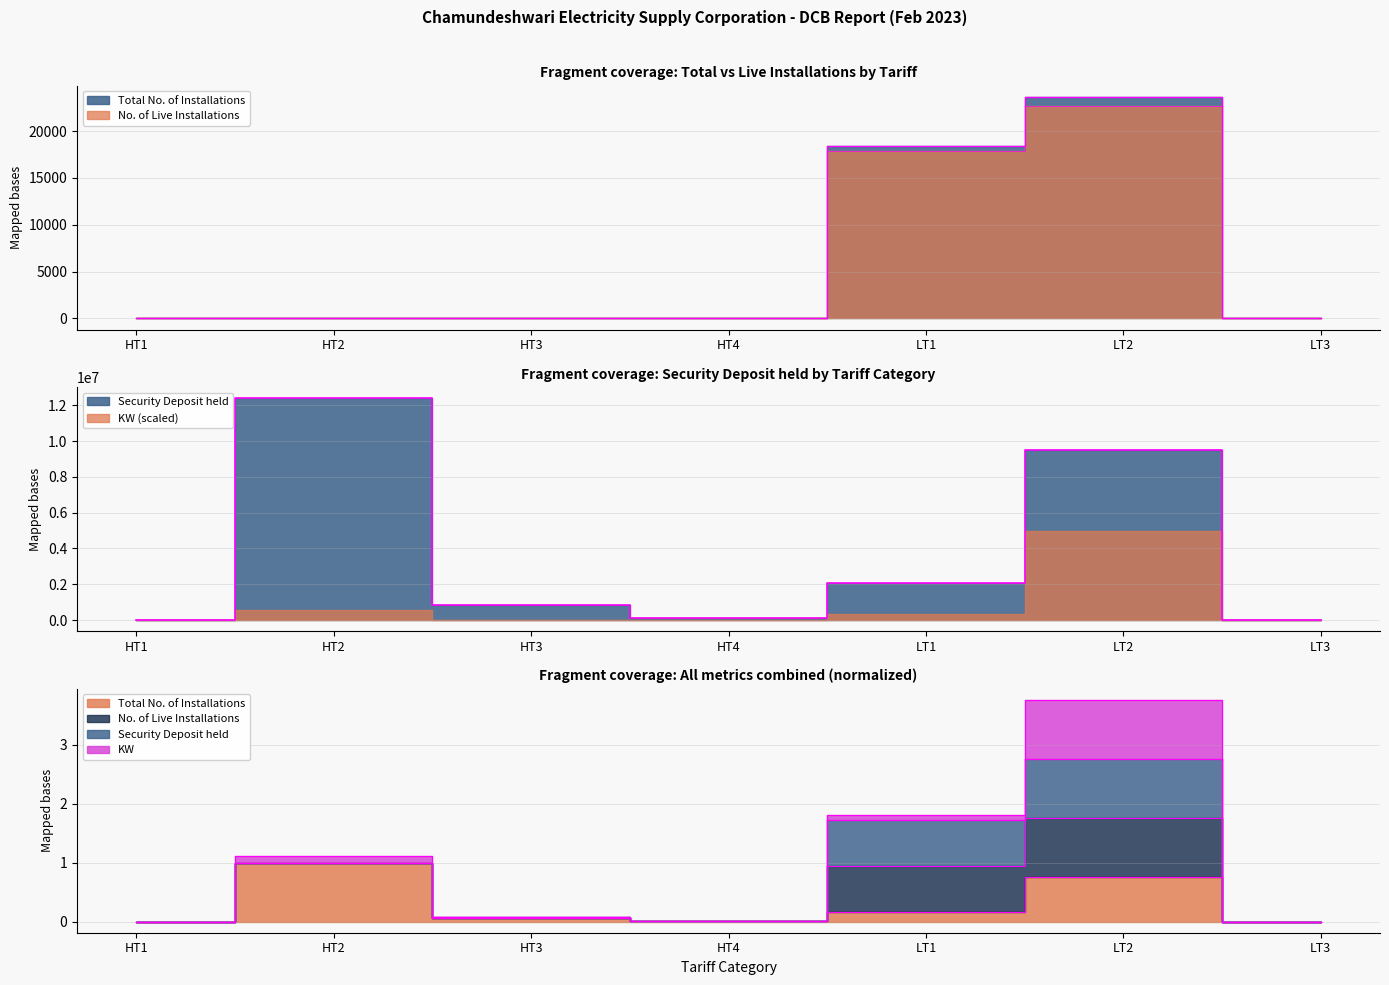

Reading left to right, transcribe all the data shown in this chart.

Total No. of Installations: 1.0	8.0	4.0	1.0	18421.0	23681.0	1.0
No. of Live Installations: 0.0	7.0	4.0	1.0	17890.0	22677.0	1.0
Security Deposit held: 0.0	1.0	0.1	0.0	0.2	0.8	0.0